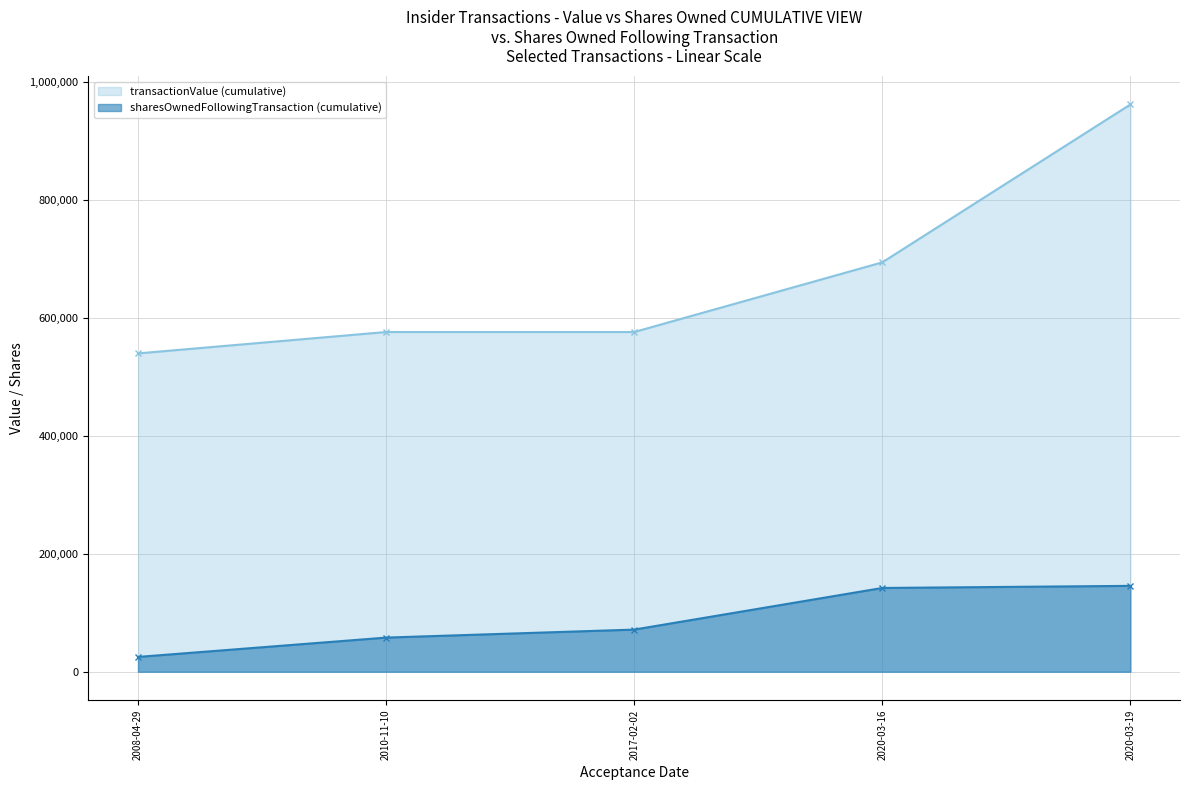

Rank the series by their average value, from highest to lowest.

transactionValue (cumulative), sharesOwnedFollowingTransaction (cumulative)